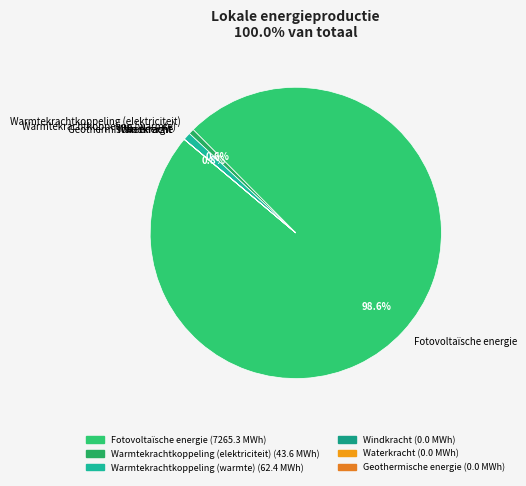

Do Warmtekrachtkoppeling (warmte) and Warmtekrachtkoppeling (elektriciteit) together represent more than half of the pie?

No